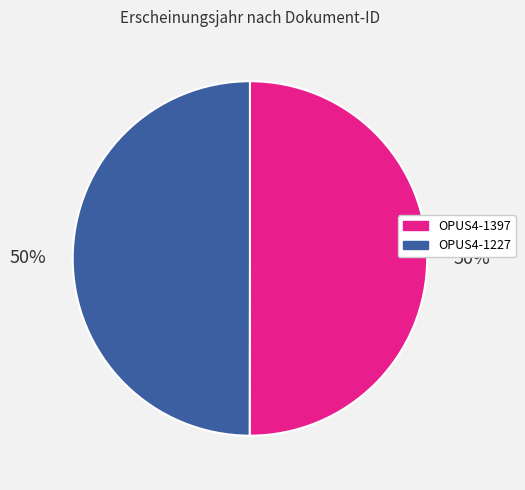

What is the ratio of the value at OPUS4-1397 to the value at OPUS4-1227?

1.0